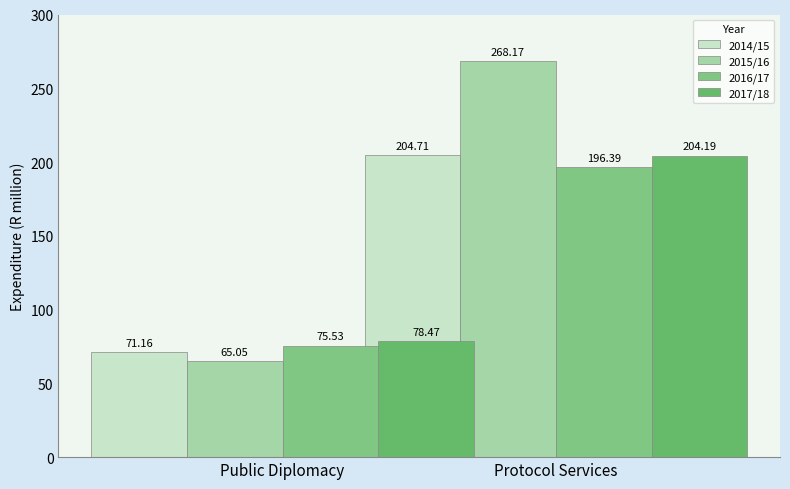

True or false: 2014/15 has a value of 71.2 at Public Diplomacy.

True